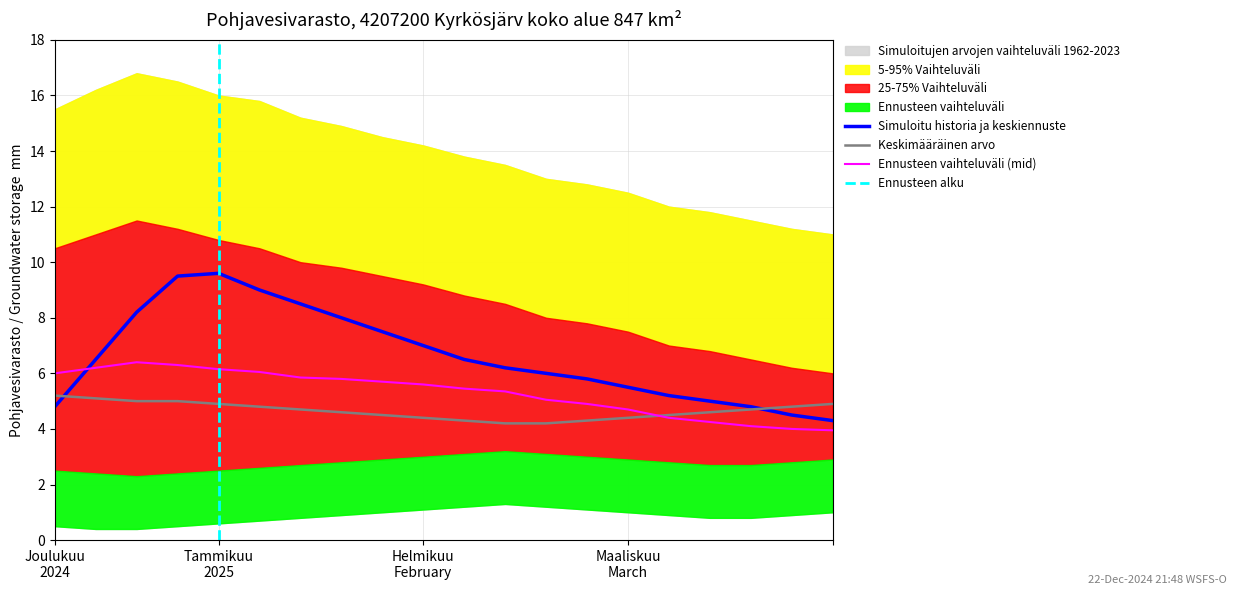

What is the lowest value of the Simuloitu historia ja keskiennuste series?

4.3